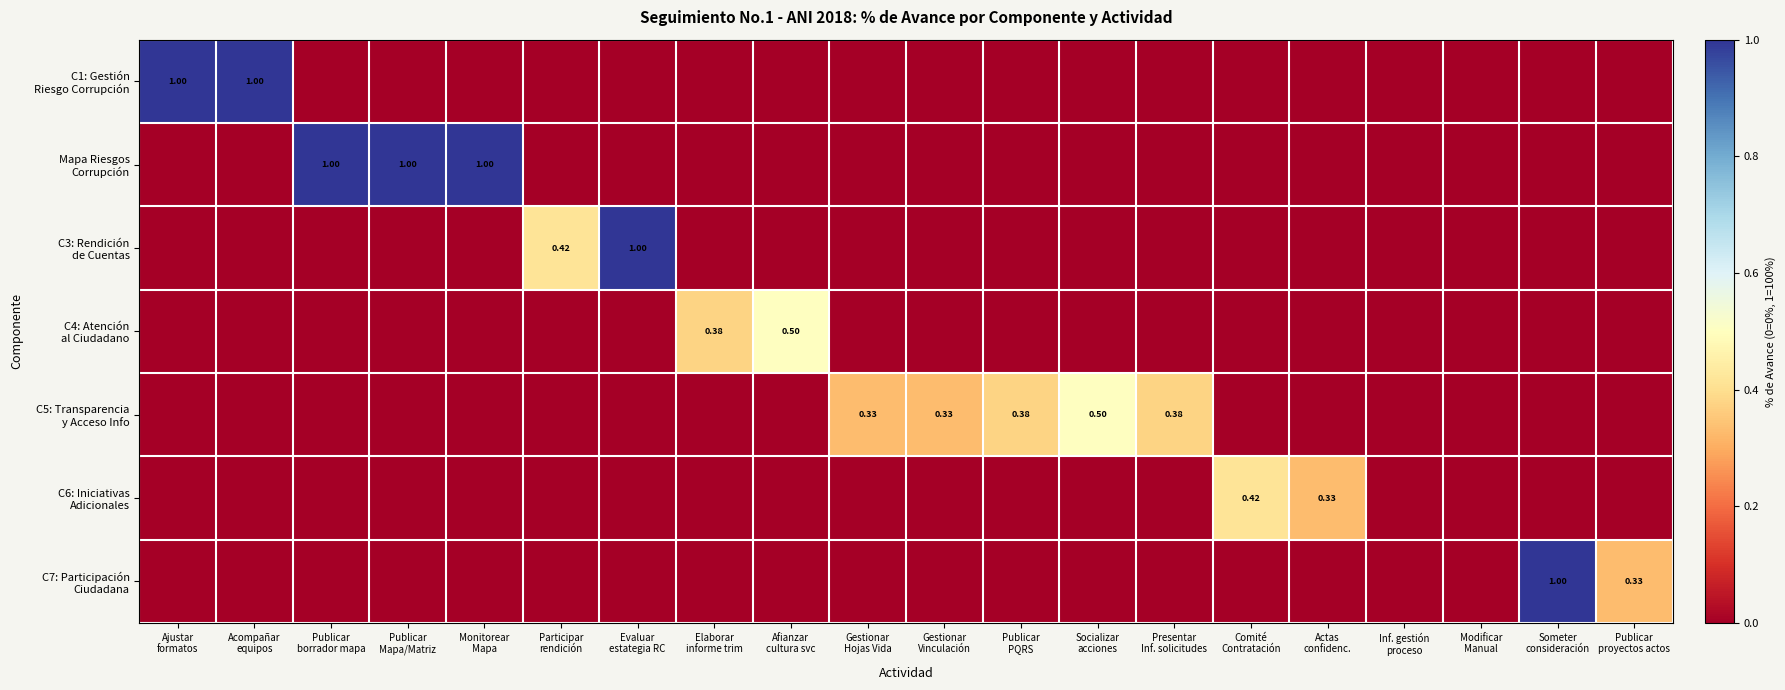

Which series has the largest total across all categories?

Mapa Riesgos Corrupción